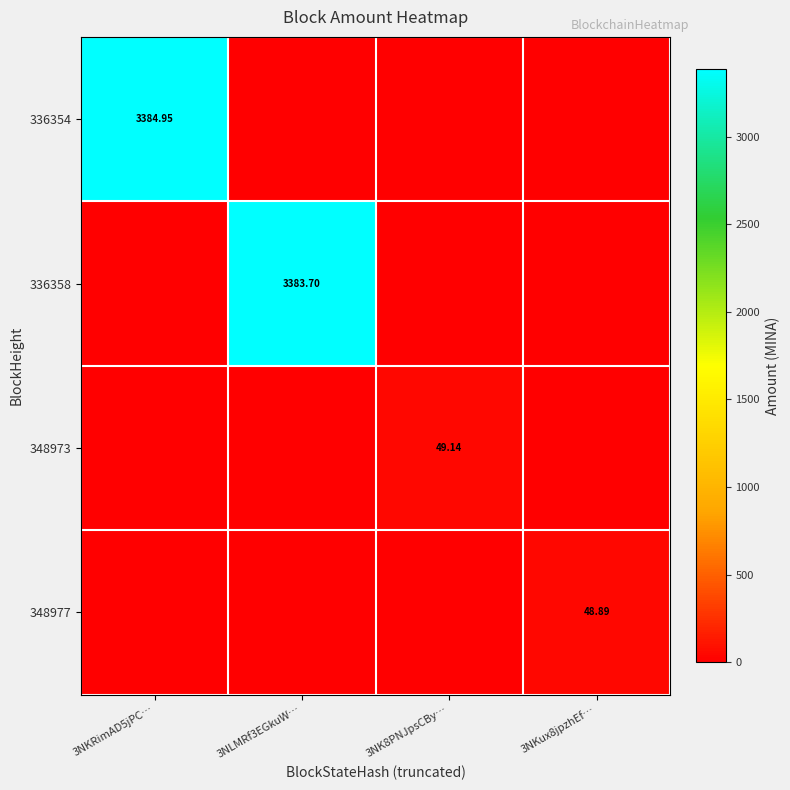

Is it true that 348973 equals 30.9 at 3NKRimAD5jPC…?

False